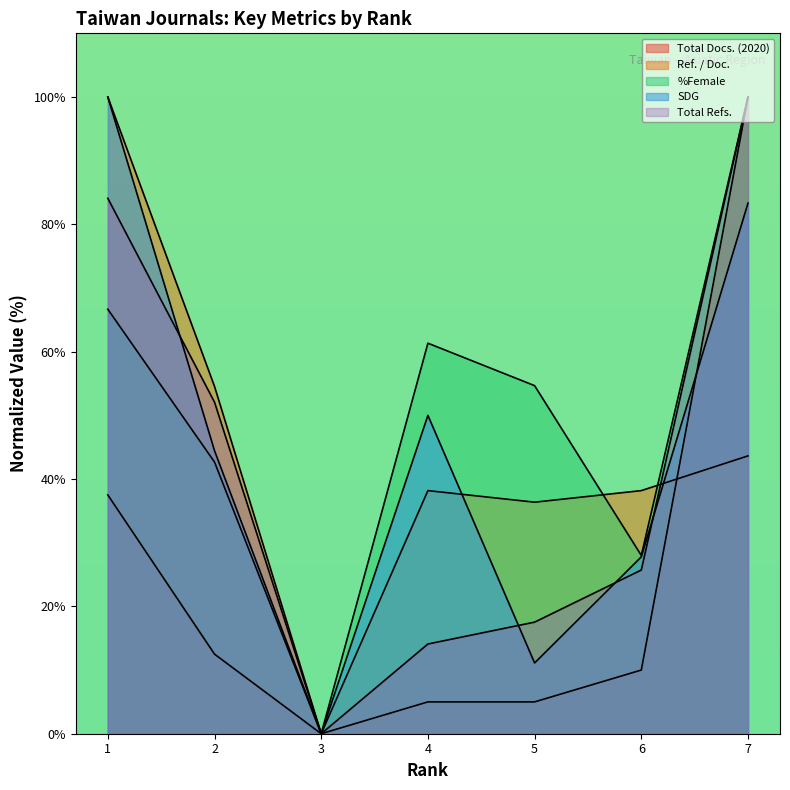

The Total Docs. (2020) series shows 130.4 at 7. True or false?

False